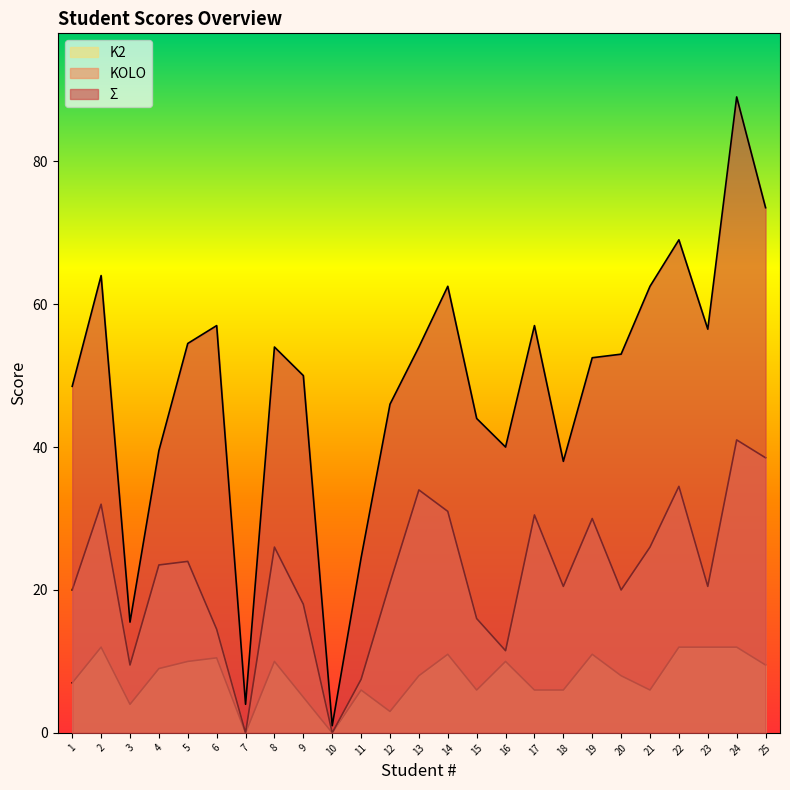

What is the difference between the second highest and second lowest values in the K2 series?

12.0